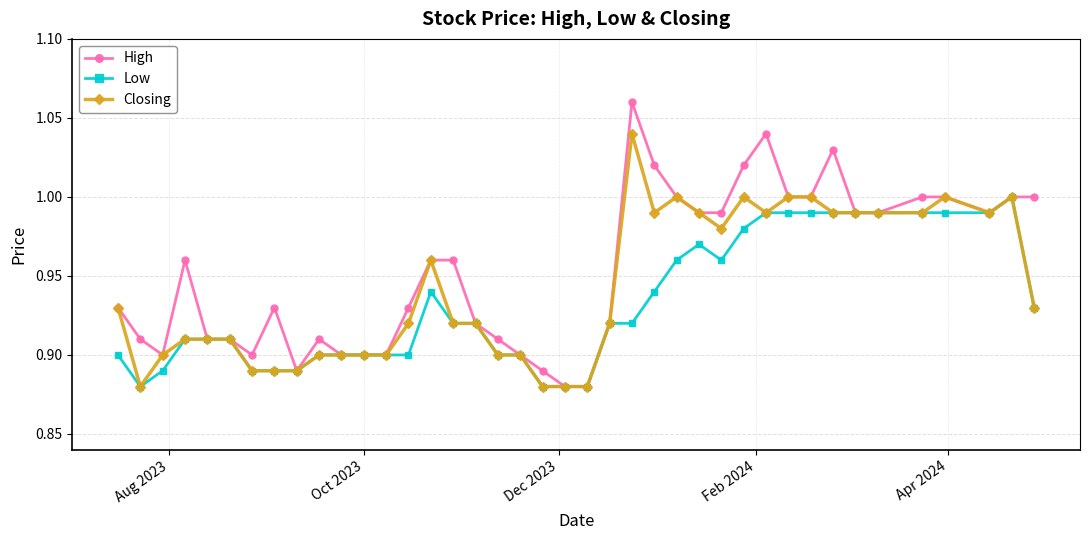

What is the difference between the maximum and minimum values in the Closing series?

0.2